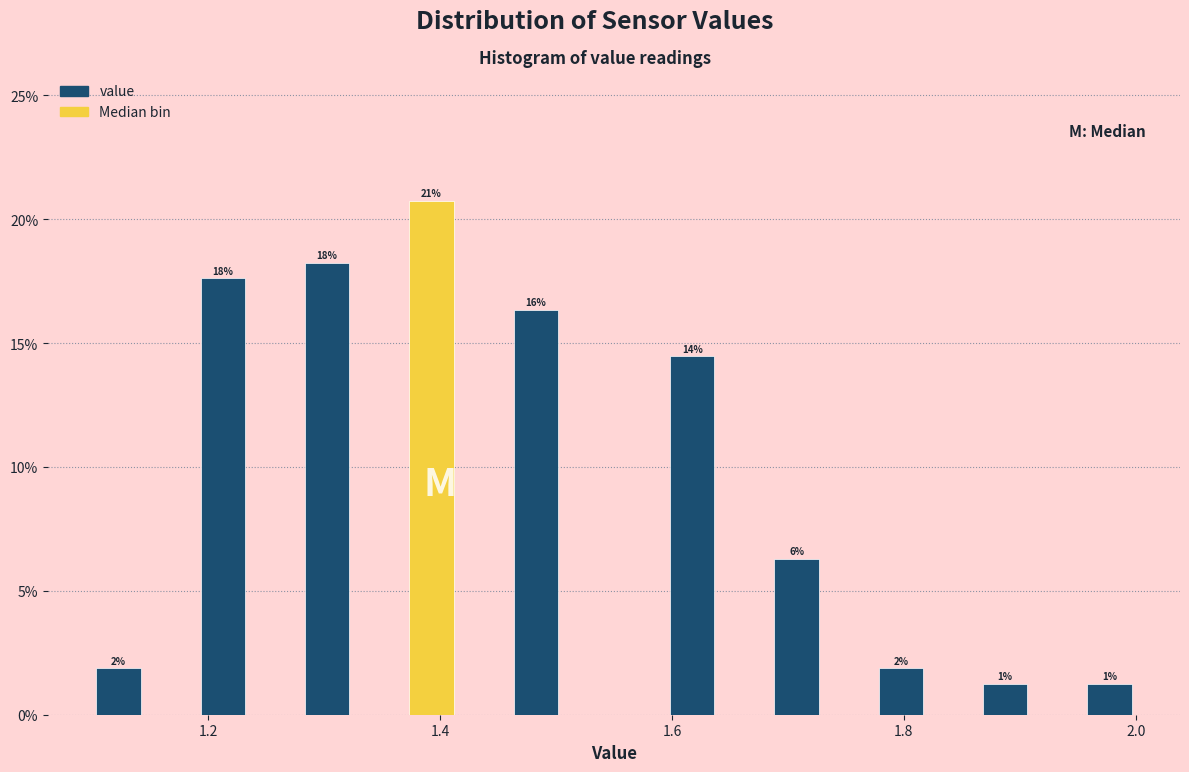

Around what value on the x-axis is the tallest bar? Give the approximate position of its centre, as read against the axis.

1.40